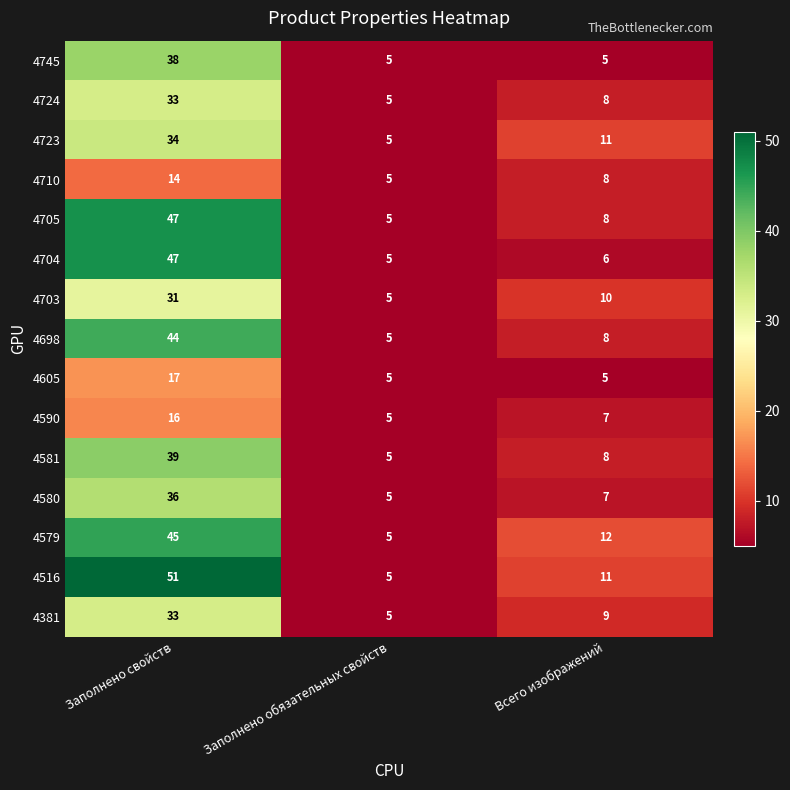

What is the maximum value for 4704?

47